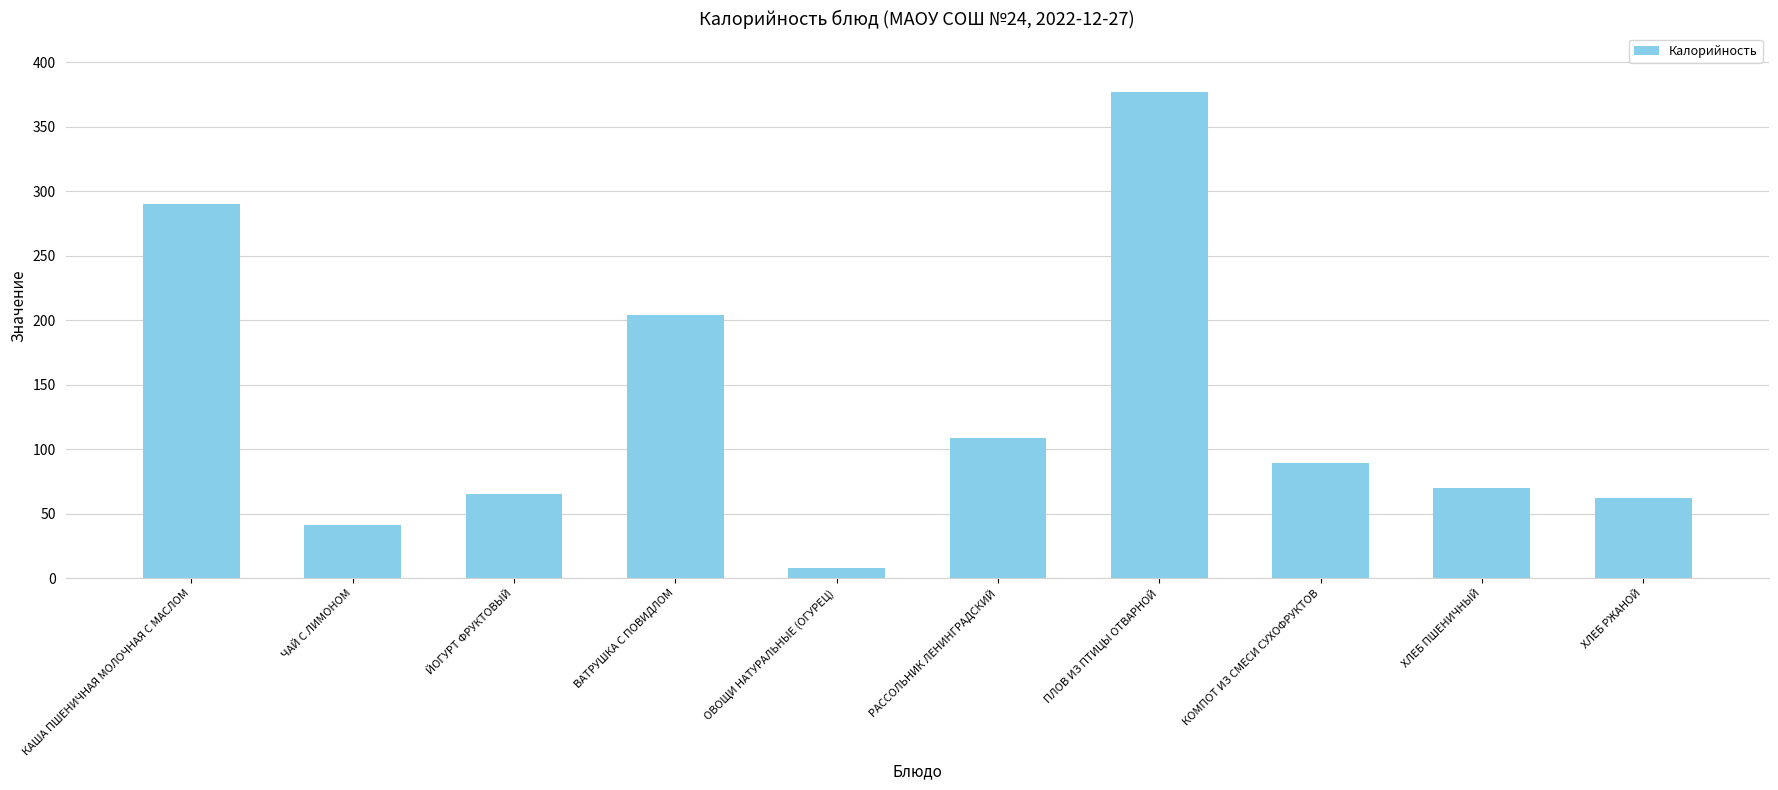

Reading left to right, what are all the values shown in this chart?

290	41	65	204	8	109	377	89	70	62